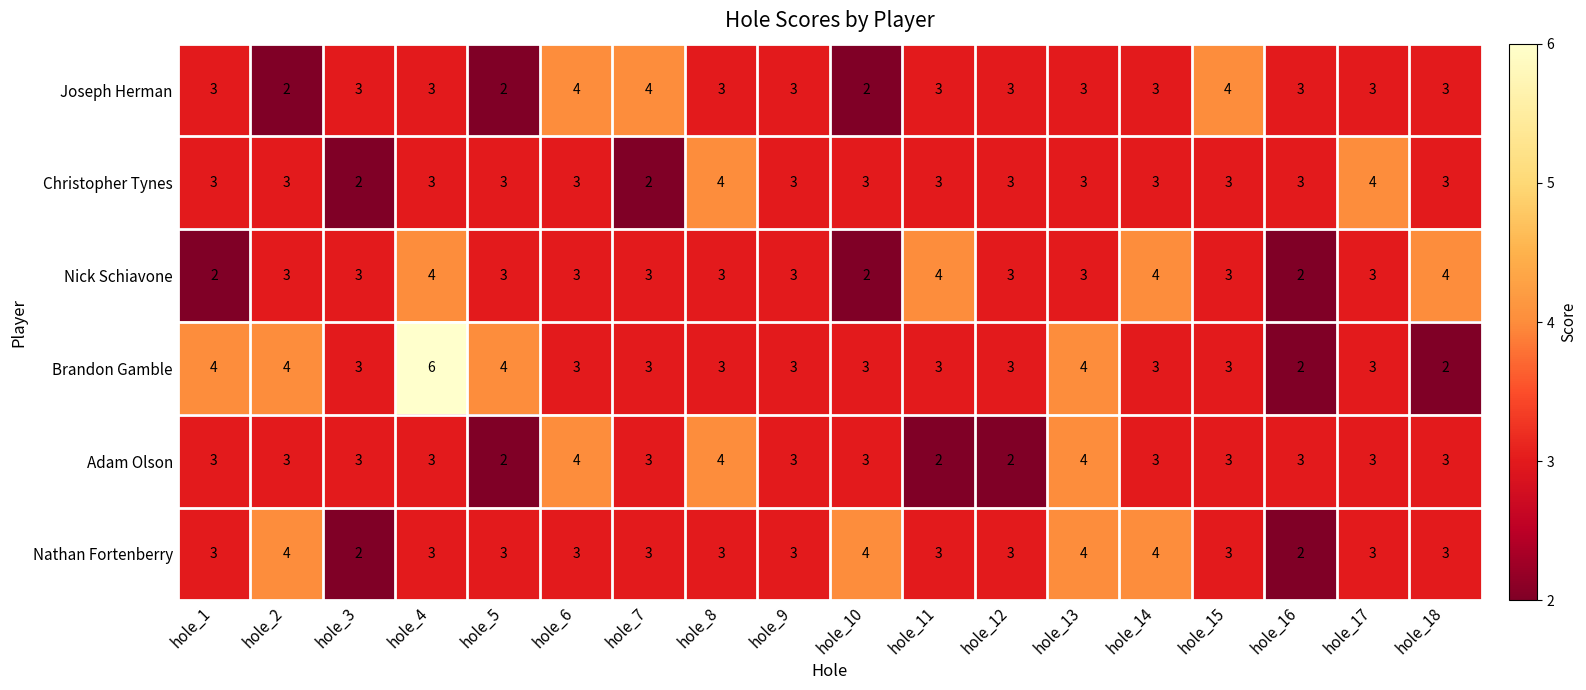

At how many categories does at least one series exceed 5?

1